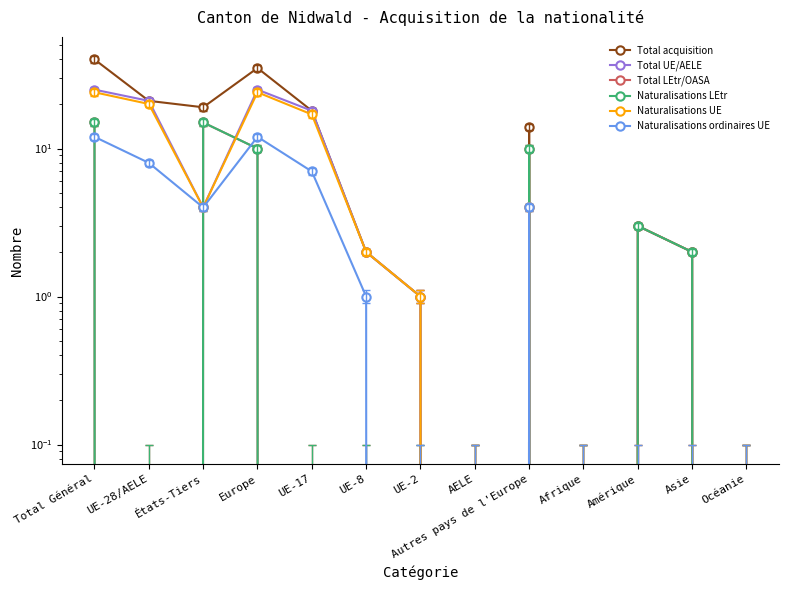

True or false: Total acquisition has more than 2 points higher than both neighbors.

True